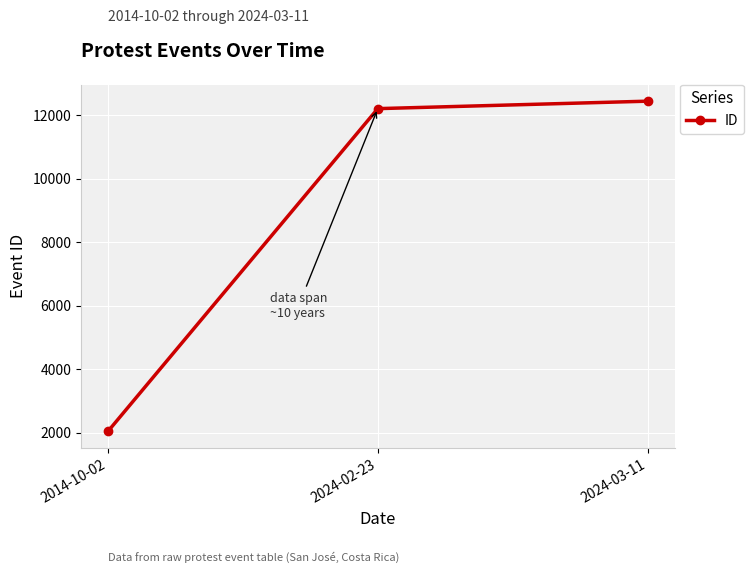

Rank the categories by value from highest to lowest.

2024-03-11, 2024-02-23, 2014-10-02